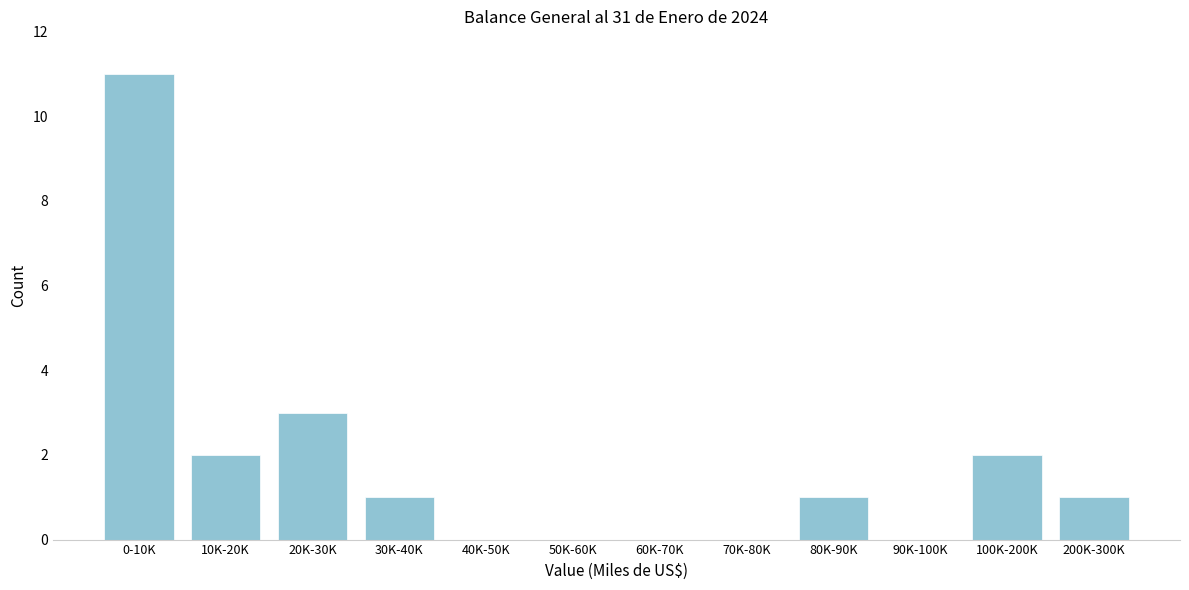

Reading left to right, transcribe all the data shown in this chart.

0-10K=11	10K-20K=2	20K-30K=3	30K-40K=1	40K-50K=0	50K-60K=0	60K-70K=0	70K-80K=0	80K-90K=1	90K-100K=0	100K-200K=2	200K-300K=1